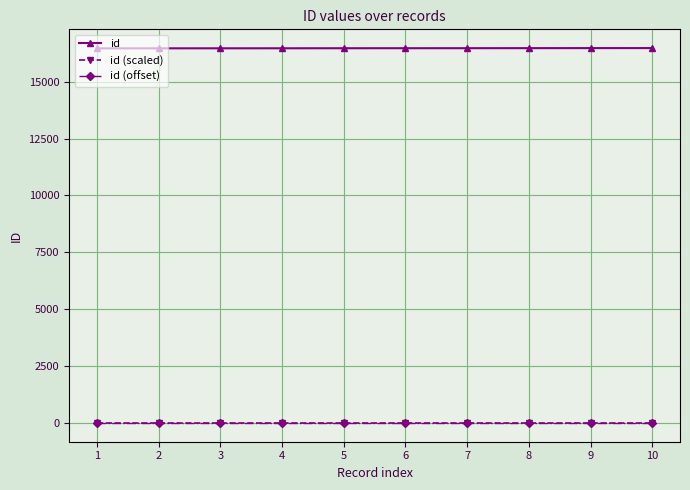

Which series has the largest total across all categories?

id